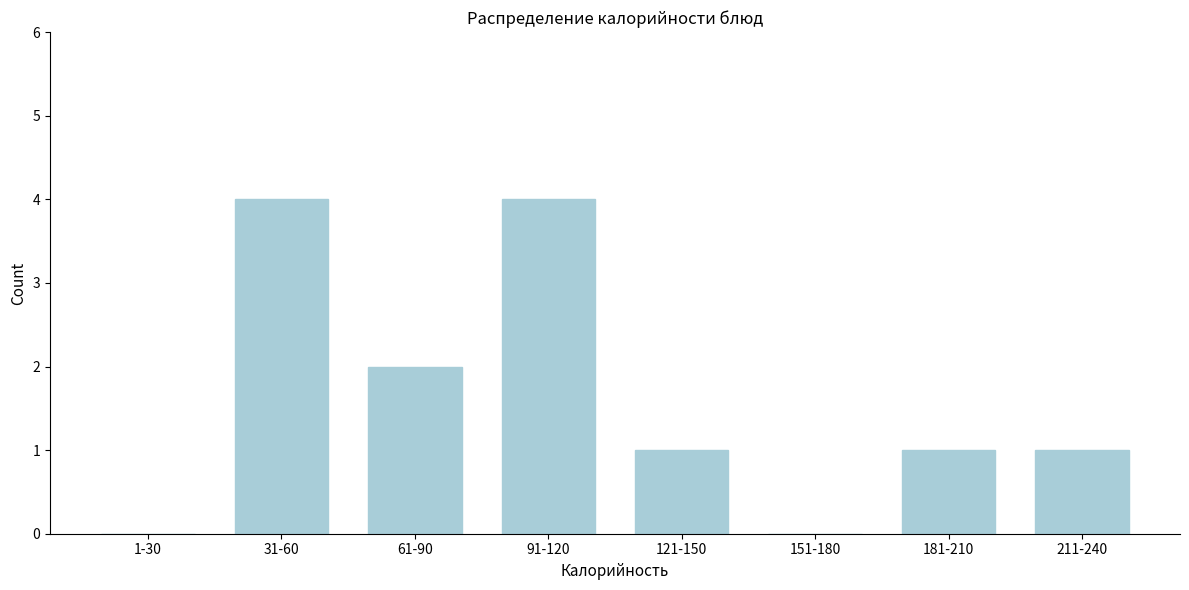

Reading left to right, list all the values displayed in this chart.

1-30=0	31-60=4	61-90=2	91-120=4	121-150=1	151-180=0	181-210=1	211-240=1